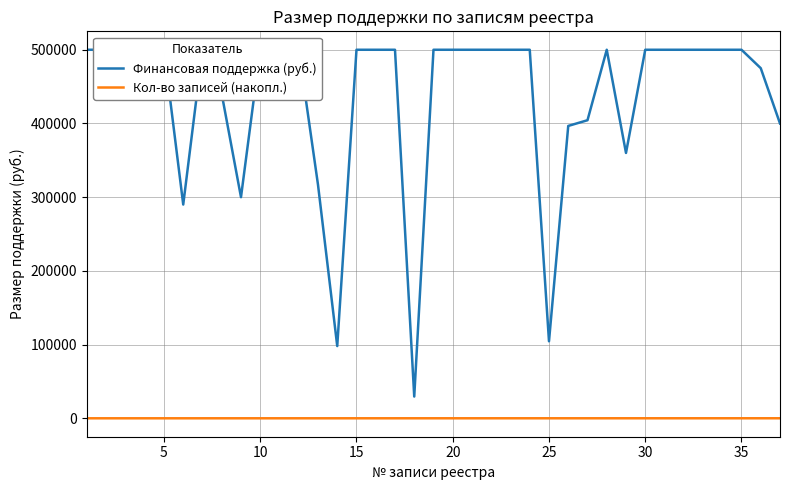

Does the chart have visible grid lines?

Yes